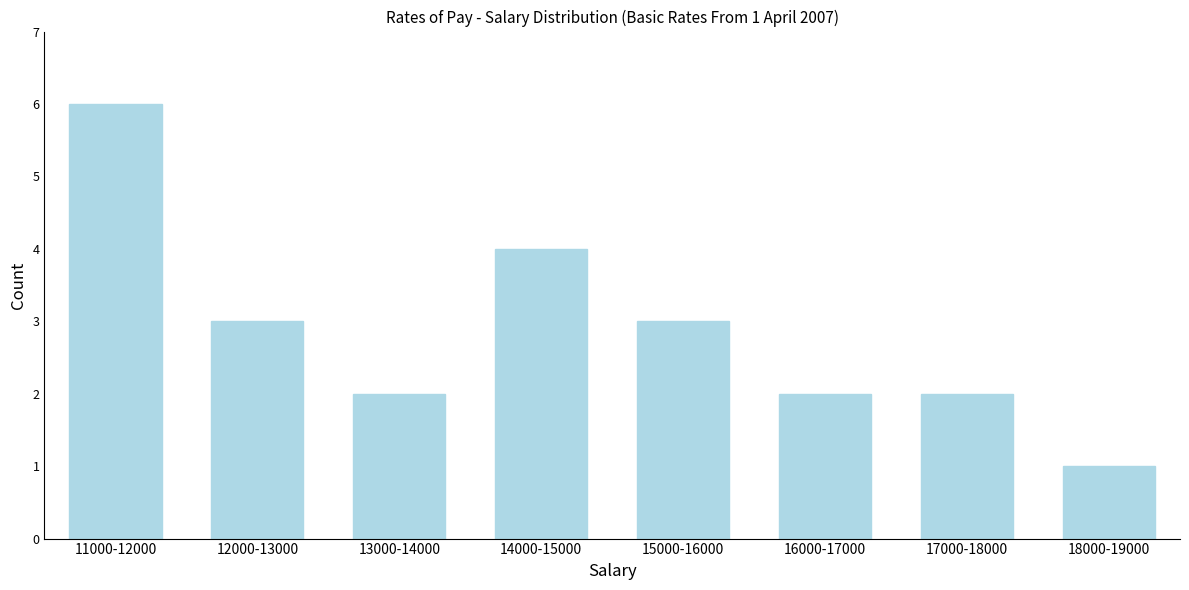

Reading right to left, transcribe all the data shown in this chart.

1	2	2	3	4	2	3	6